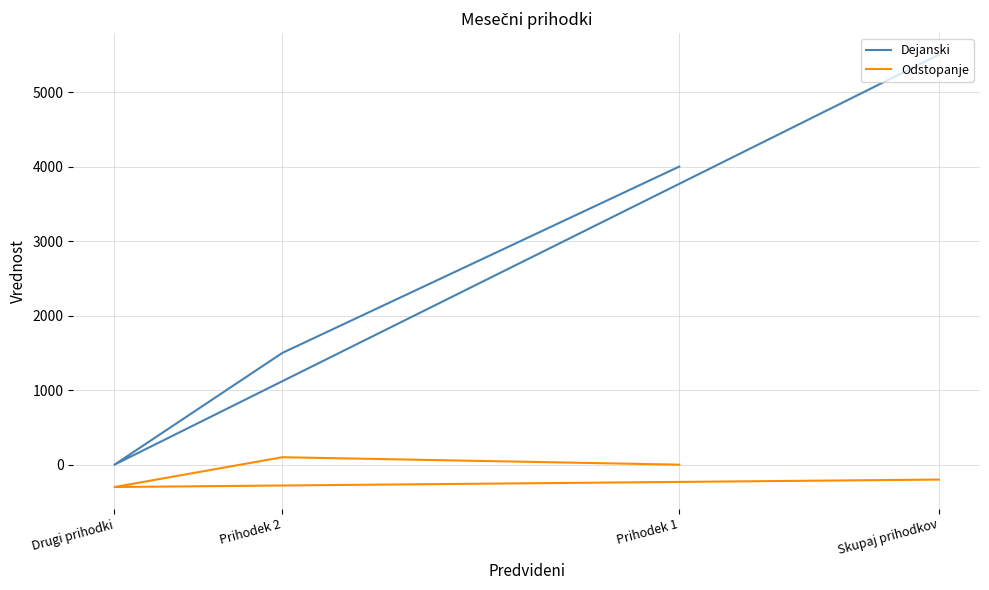

What is the sum of the Odstopanje values at Skupaj prihodkov and Prihodek 1?

-200